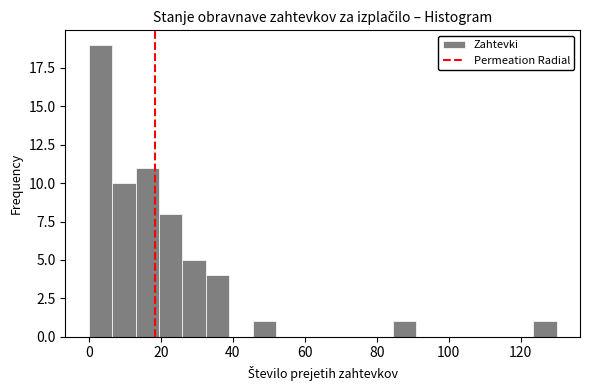

Read against the x-axis, roughly where is the centre of the tallest bar?

4